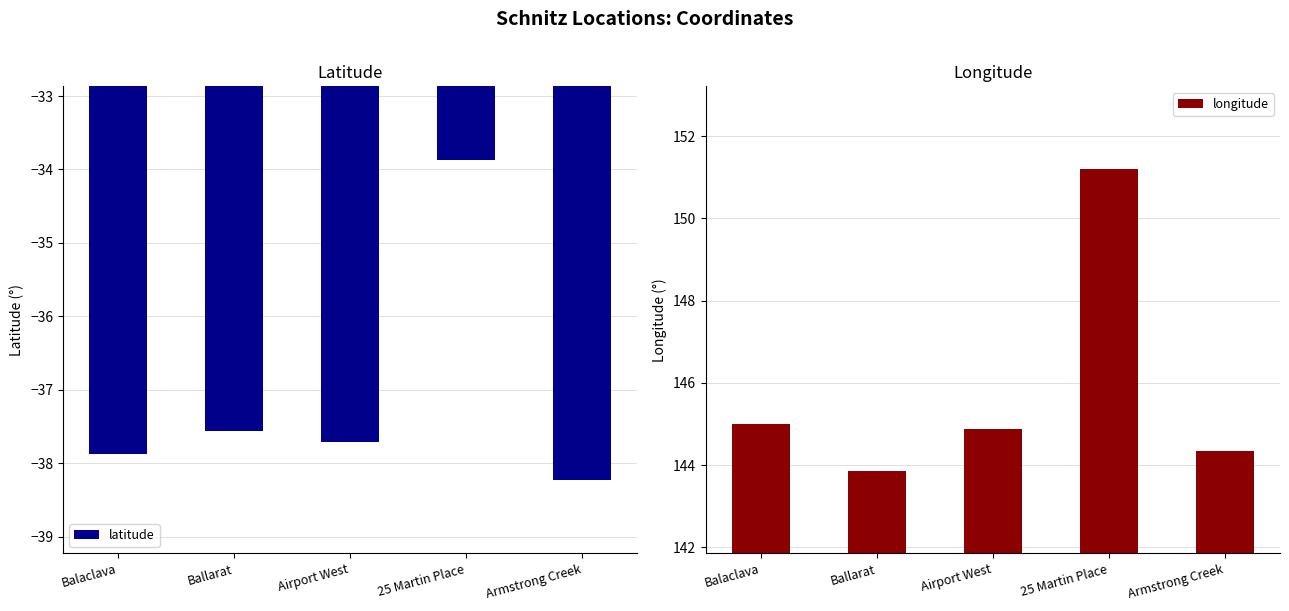

At Airport West, list the series in order from smallest to largest.

latitude, longitude